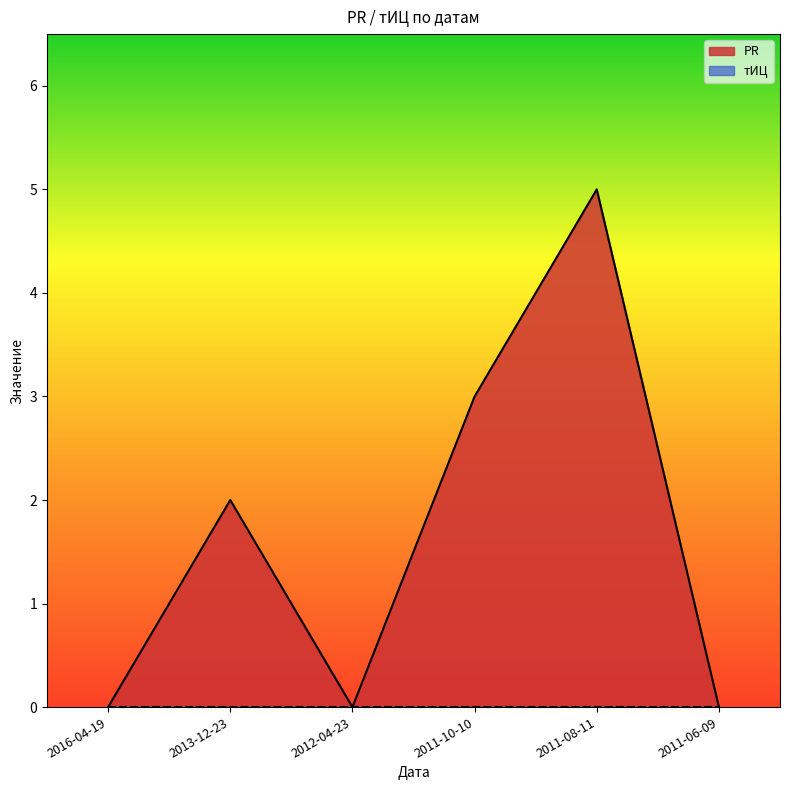

The value at 2011-06-09 is 2. True or false?

False